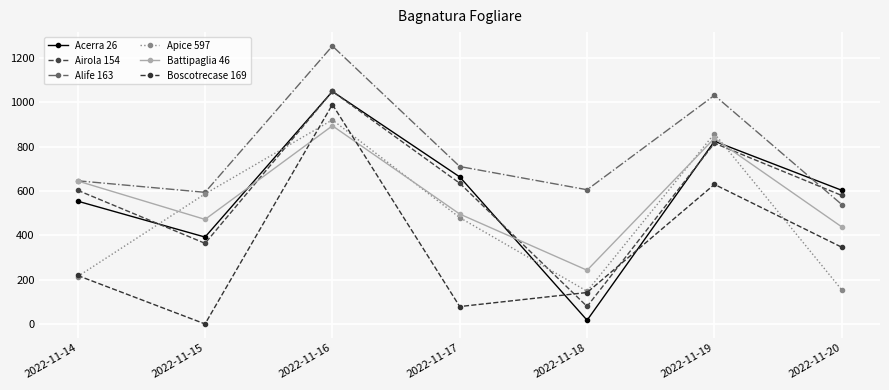

Rank the categories by Boscotrecase 169 value from lowest to highest.

2022-11-15, 2022-11-17, 2022-11-18, 2022-11-14, 2022-11-20, 2022-11-19, 2022-11-16